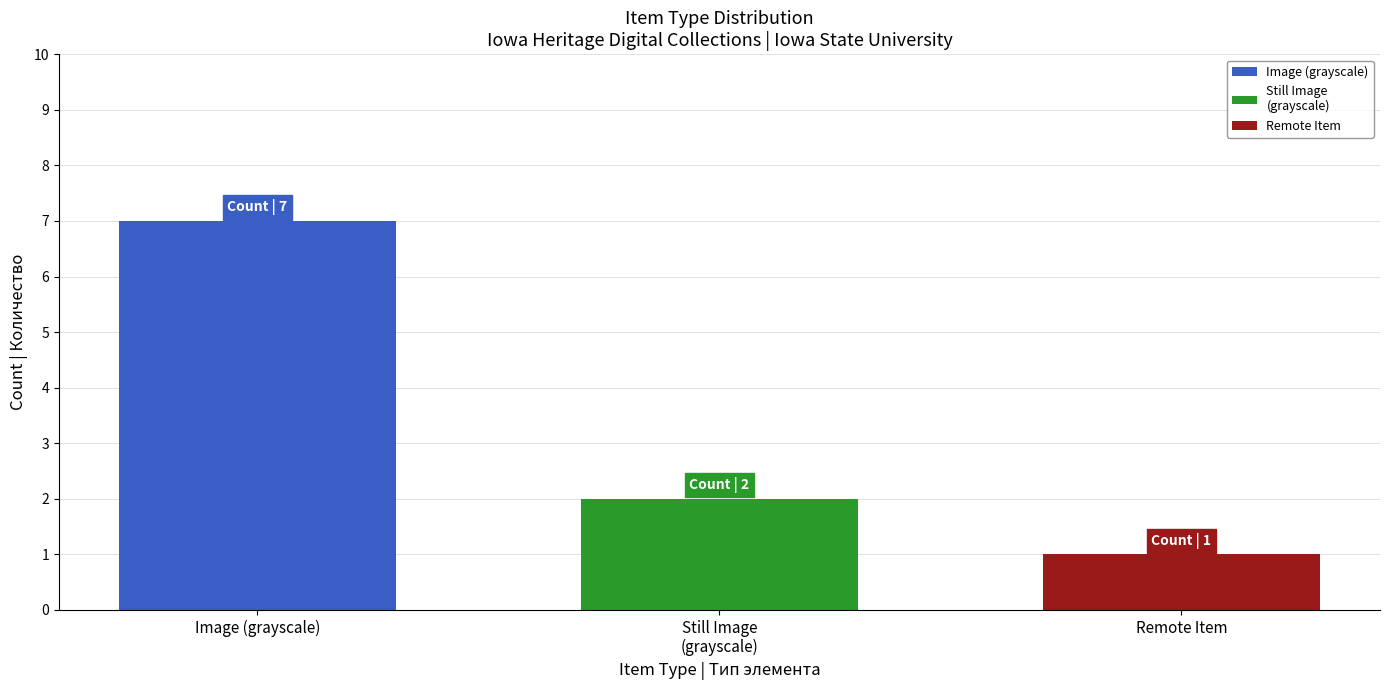

What is the maximum value shown in the chart?

7